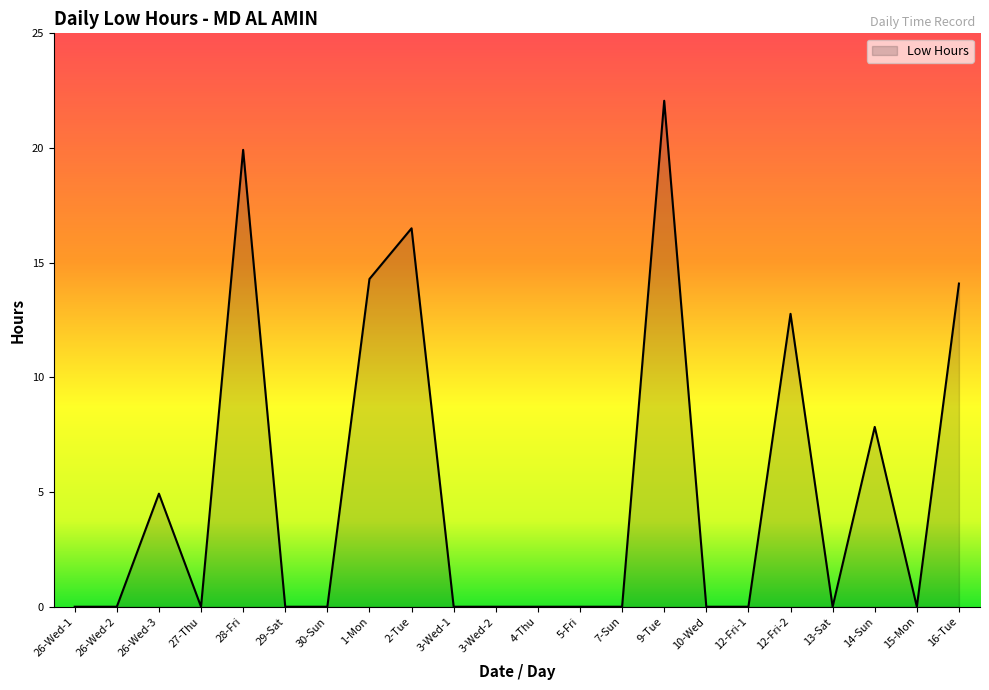

Reading right to left, extract all data points from this chart.

14.1	0.0	7.8	0.0	12.8	0.0	0.0	22.1	0.0	0.0	0.0	0.0	0.0	16.5	14.3	0.0	0.0	19.9	0.0	4.9	0.0	0.0